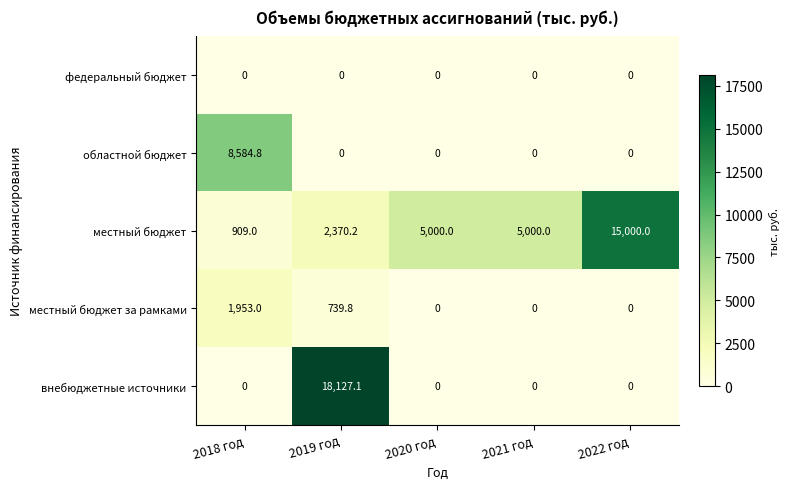

How many data points does each series have?

5